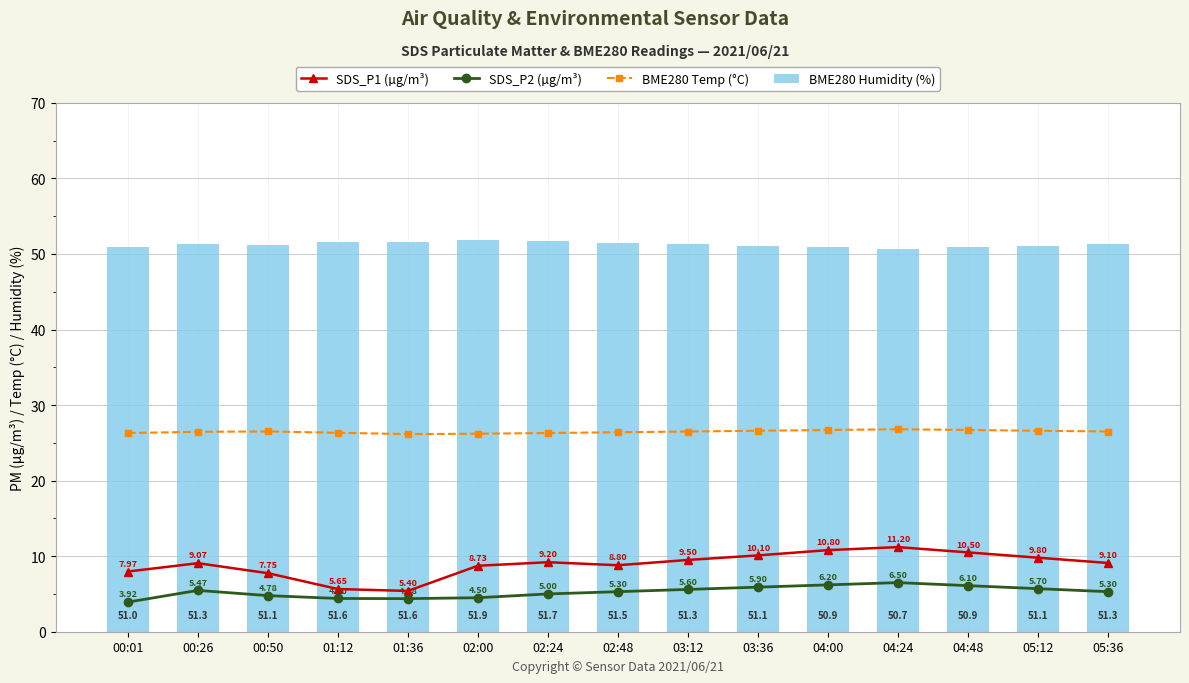

True or false: BME280 Temp (°C) has a value of 12.5 at 05:12.

False